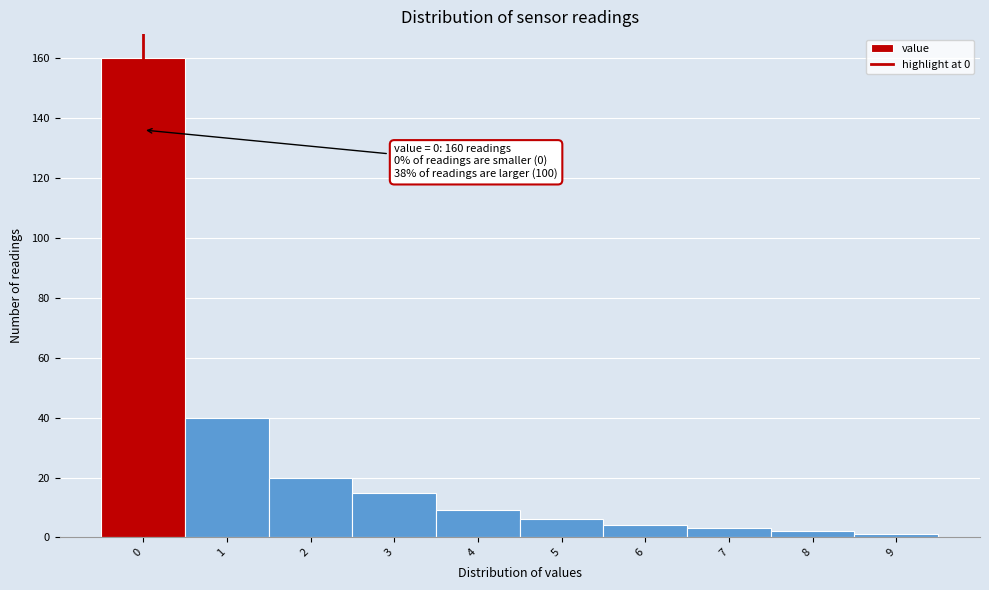

Over which range of the x-axis is the bar tallest?

-0.5 to 0.5